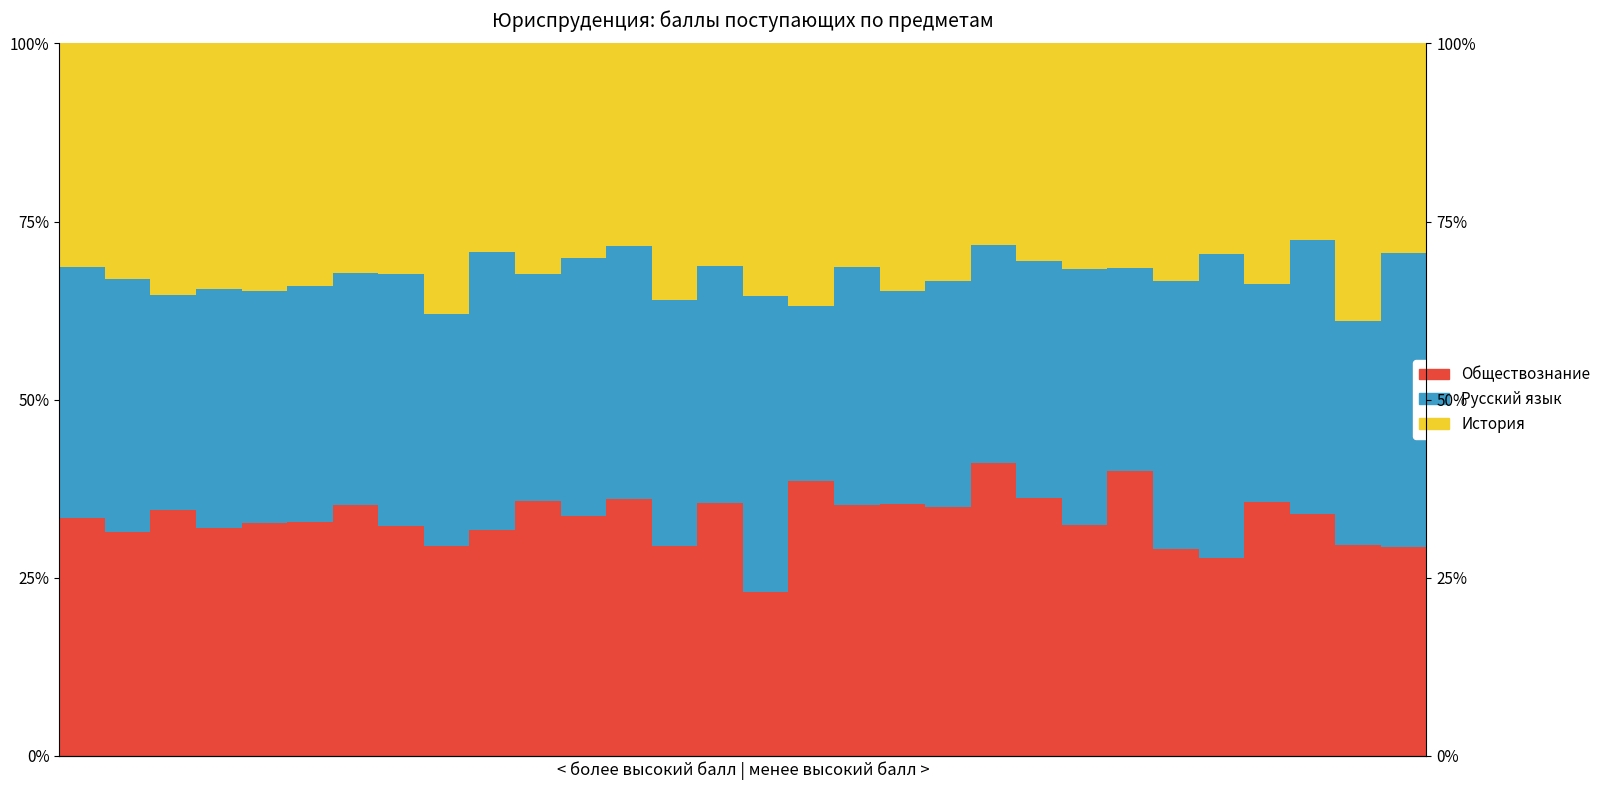

At which label is Русский язык closest to 33?

5